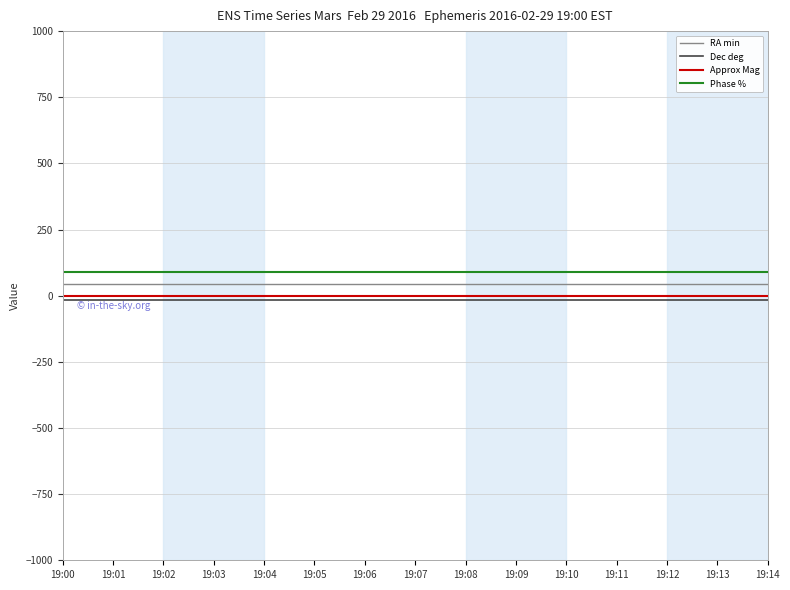

True or false: Approx Mag has a value of 0.3 at 19:11.

True